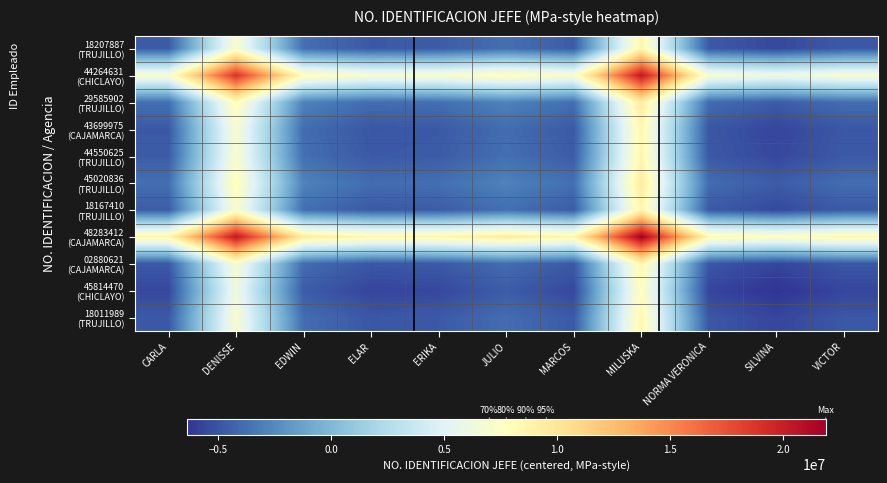

What is the total value across all series at ERIKA?

-25607322.5